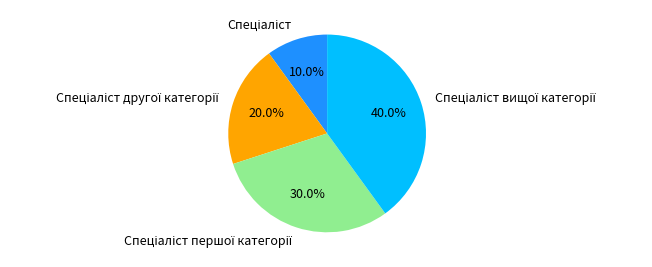

To the nearest percent, what is the average slice percentage?

25%